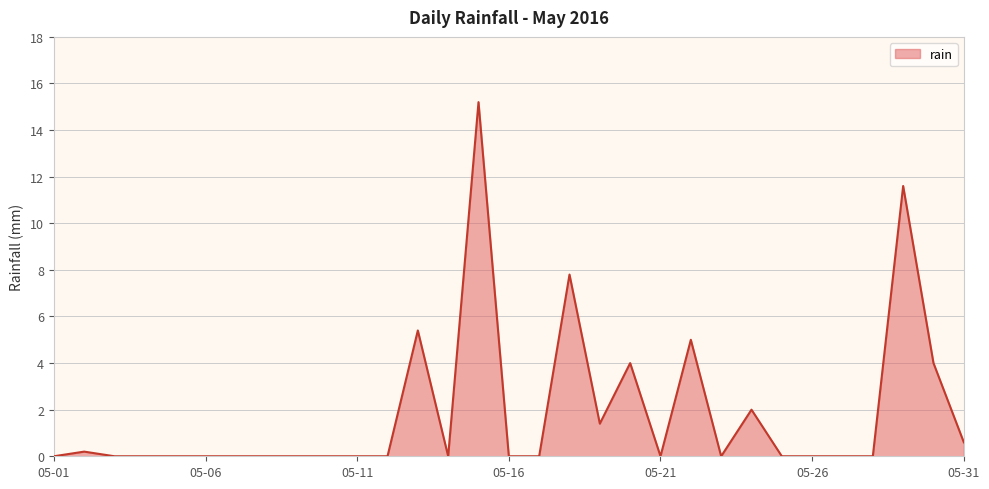

What is the difference between the maximum and minimum values?

15.2